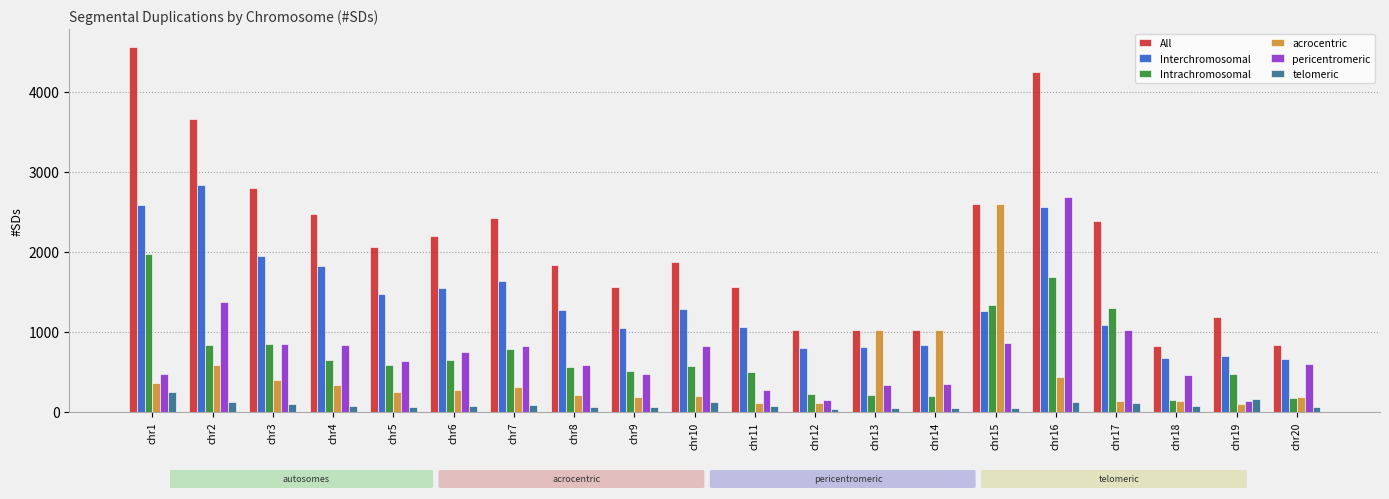

The value of pericentromeric at chr17 is 1428. True or false?

False